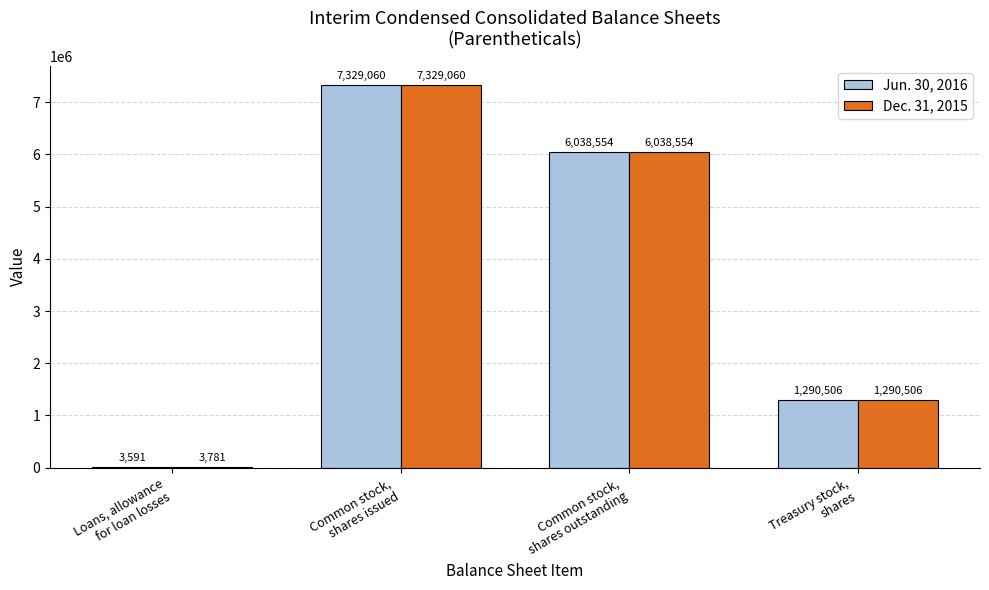

The value of Jun. 30, 2016 at Common stock,
shares outstanding is 4087194. True or false?

False